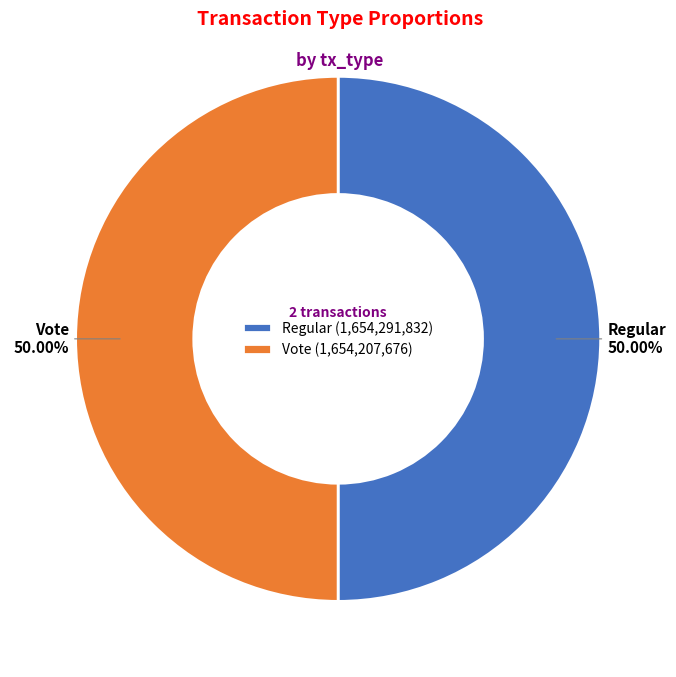

Combined, what portion of the pie is Vote and Regular?

100.0%